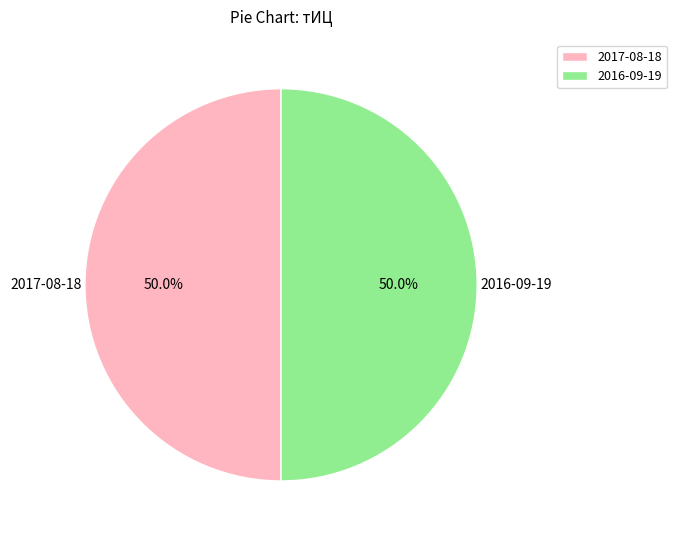

Approximately how many times larger is the value at 2016-09-19 compared to 2017-08-18?

1.0